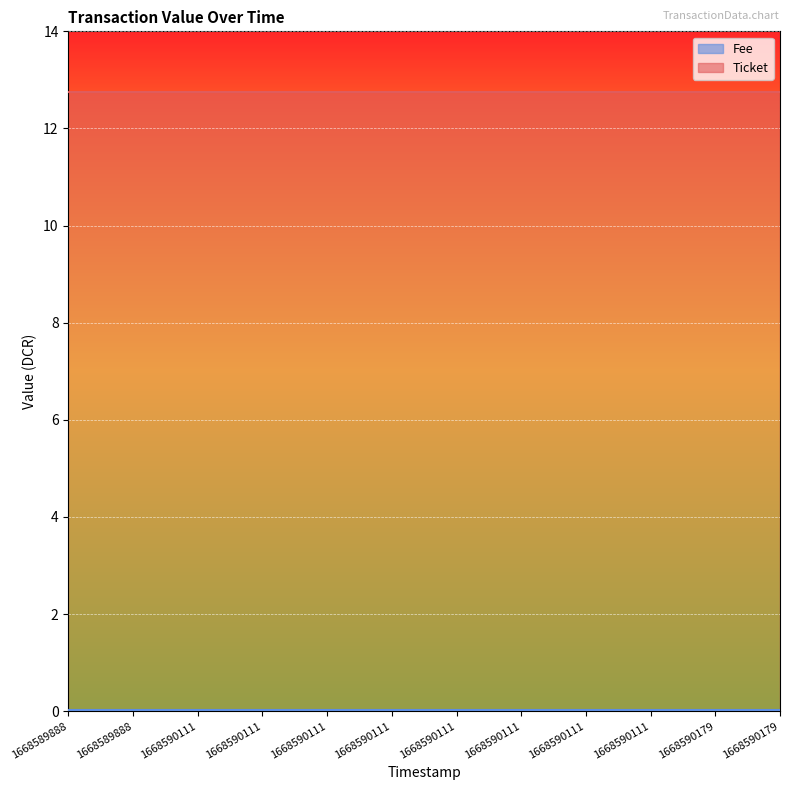

At which category is the sum across all series the highest?

1668589888